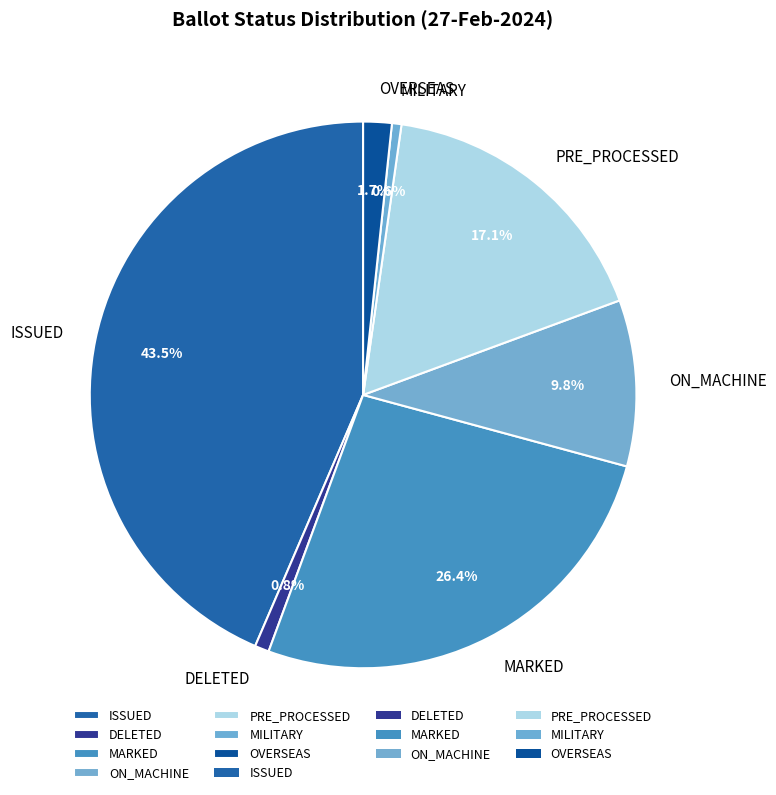

How many slices are in this pie chart?

7